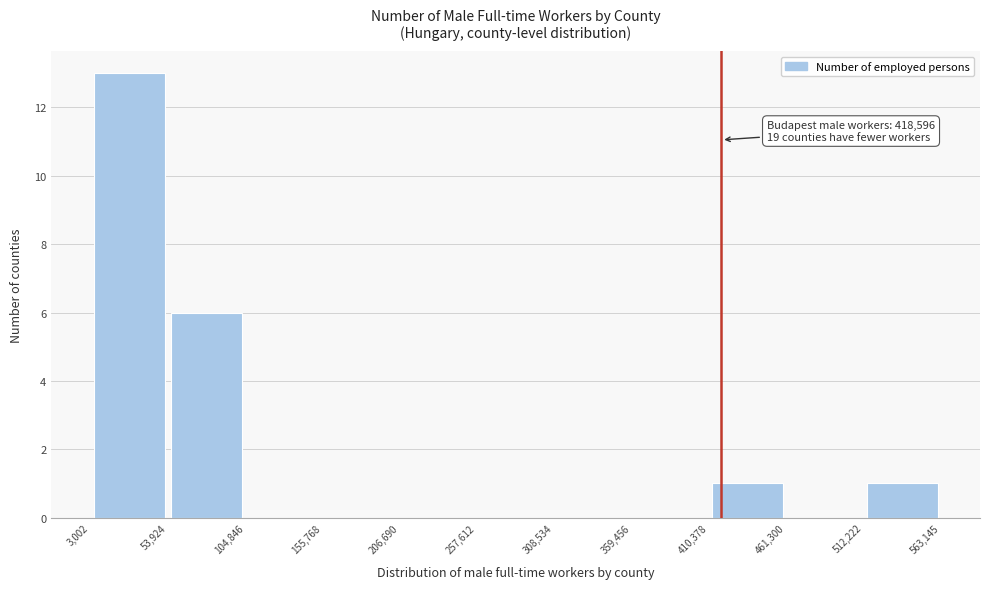

Over which range of the x-axis is the bar tallest?

3,002 to 53,924